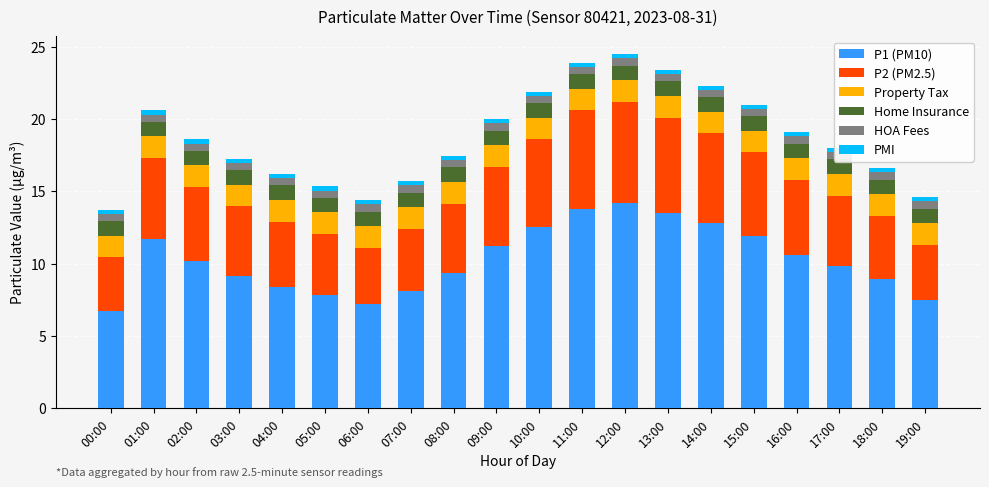

What is the spread (max minus min) of values at 15:00?

11.6